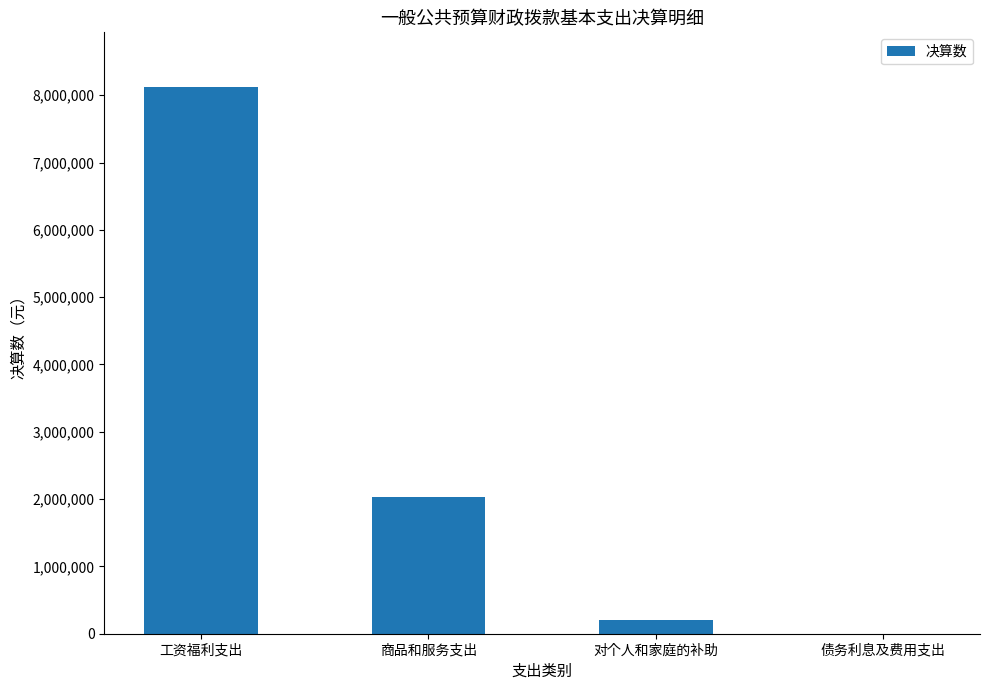

What is the sum of all values?

10346781.0